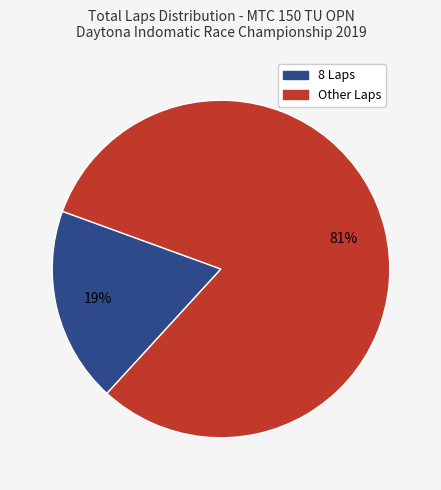

Is there any slice that represents more than half of the pie?

Yes